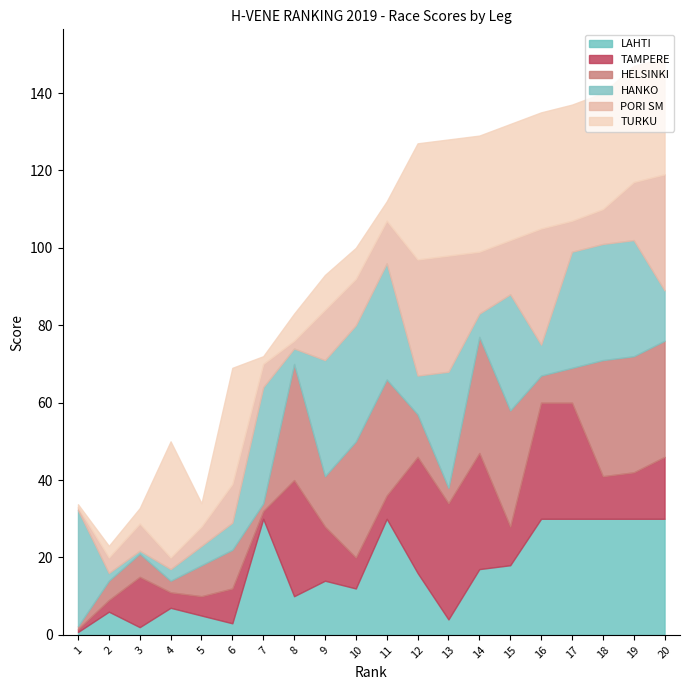

True or false: LAHTI has more than 2 interior local peaks.

True